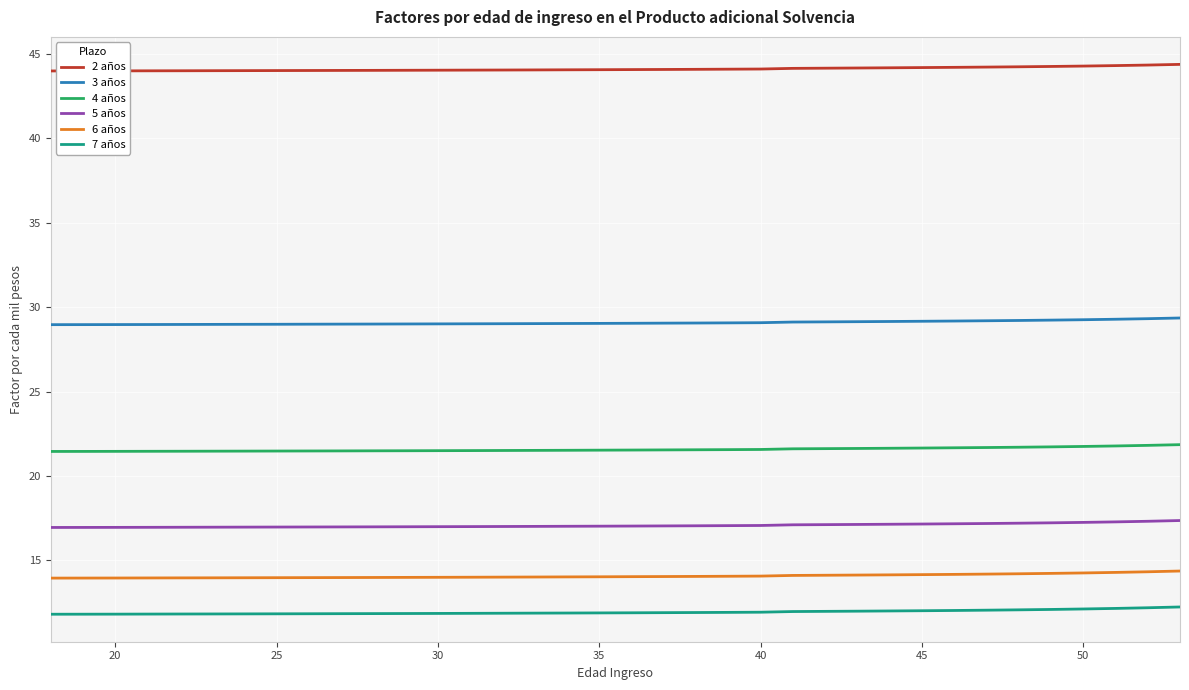

Which series has the largest total across all categories?

2 años